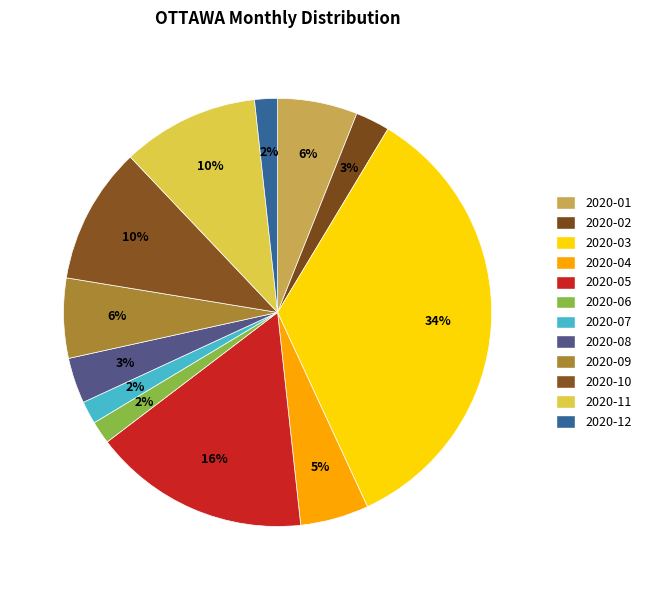

How many slices are in this pie chart?

12